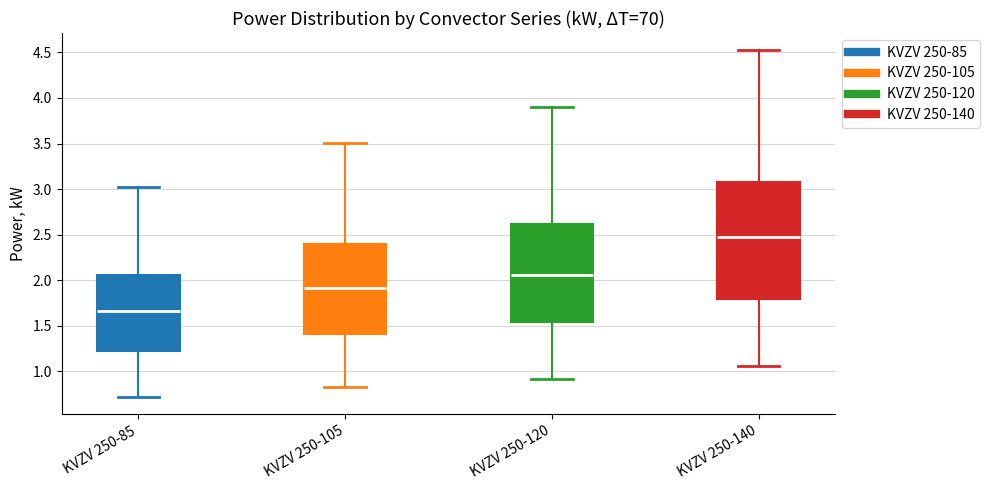

Which box's median line is the lowest?

KVZV 250-85